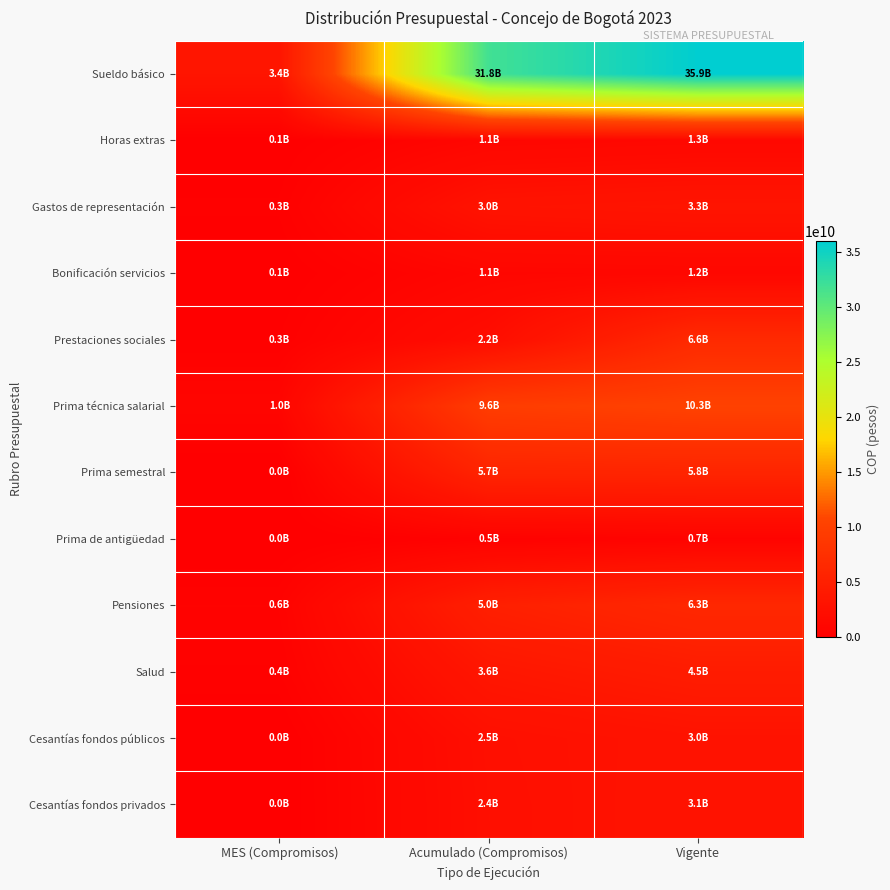

What is the smallest value displayed?

733562